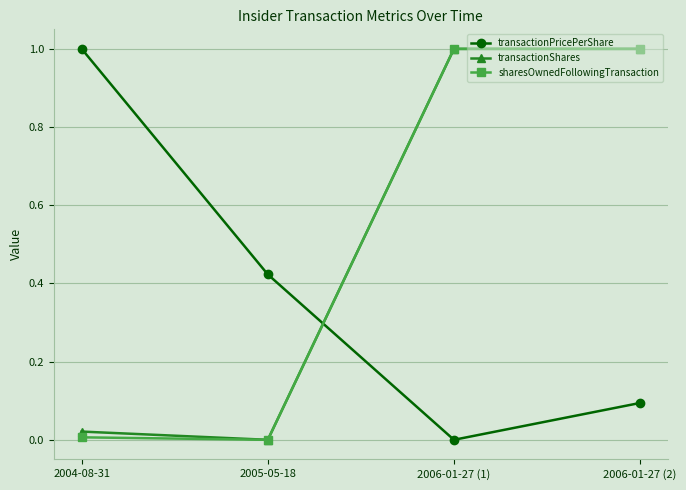

What is the label of the 1st point from the right?

2006-01-27 (2)